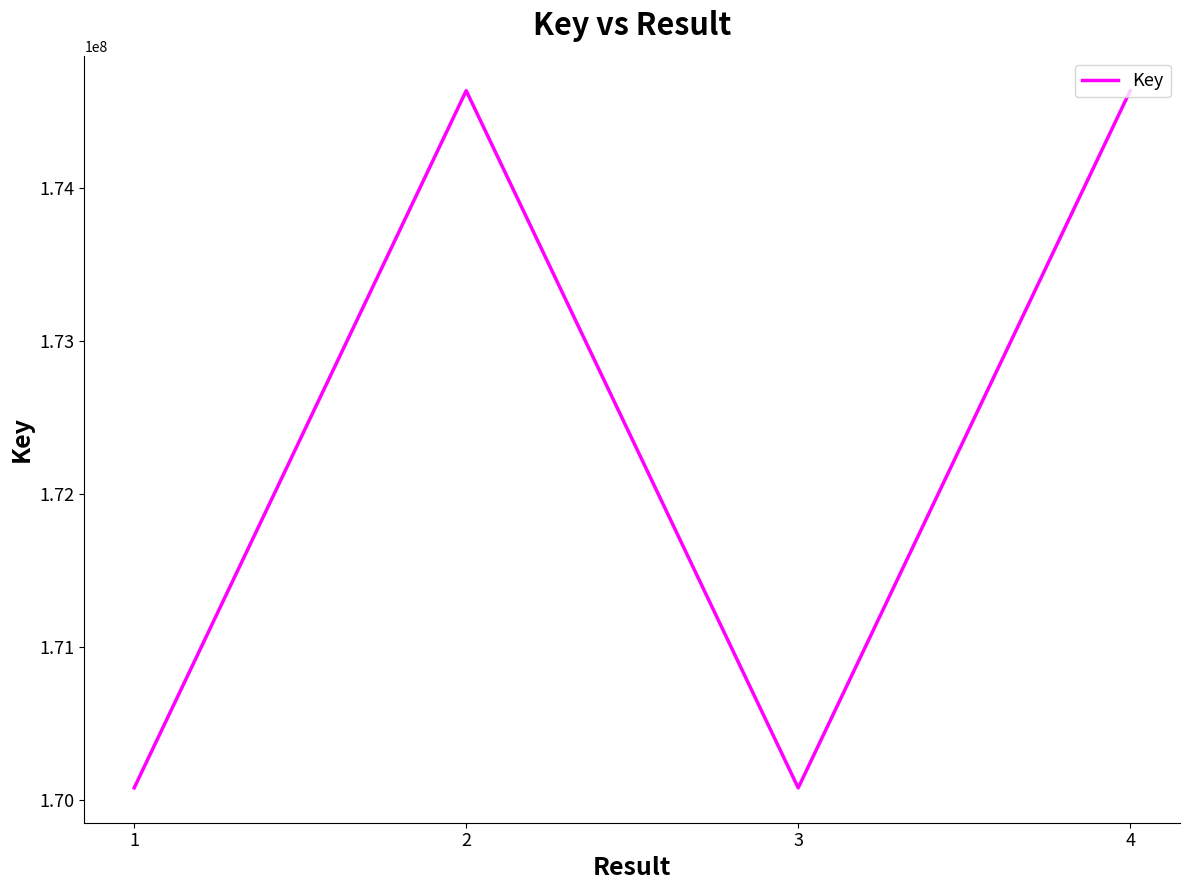

What is the maximum value shown in the chart?

174635702